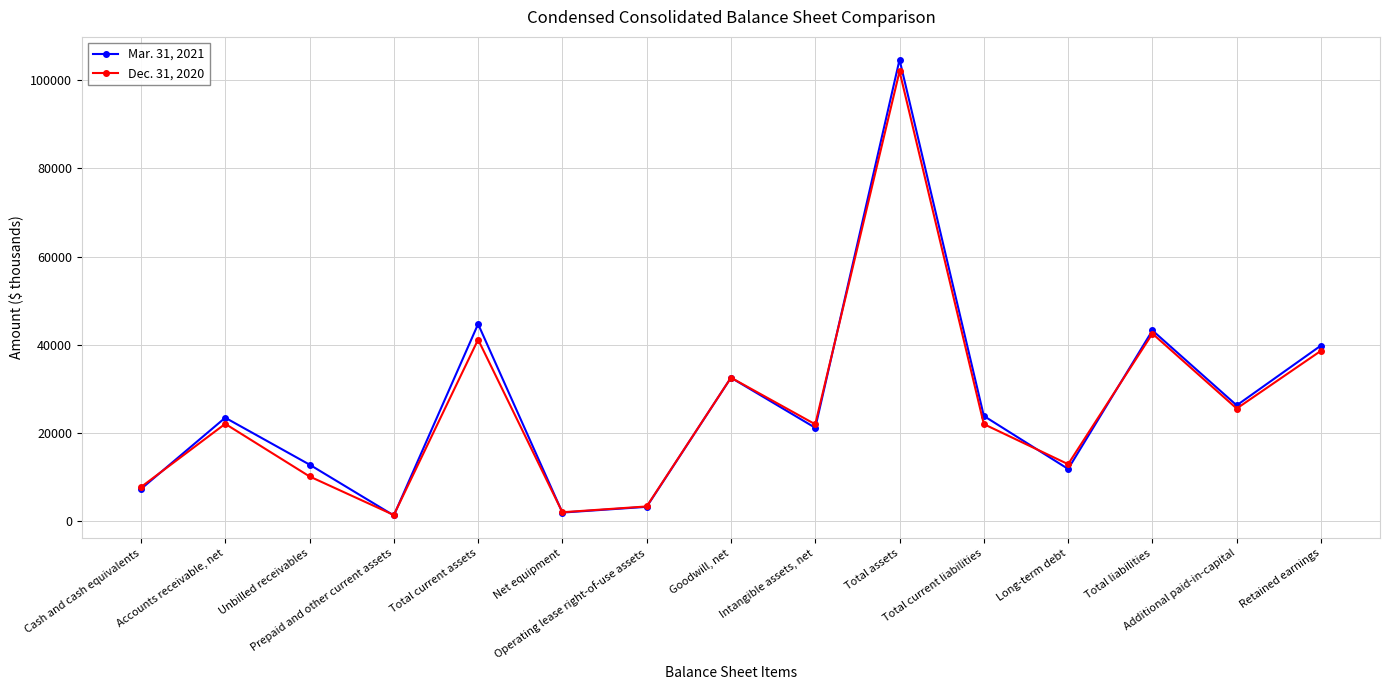

What is the difference between the maximum and minimum values in the Dec. 31, 2020 series?

100700